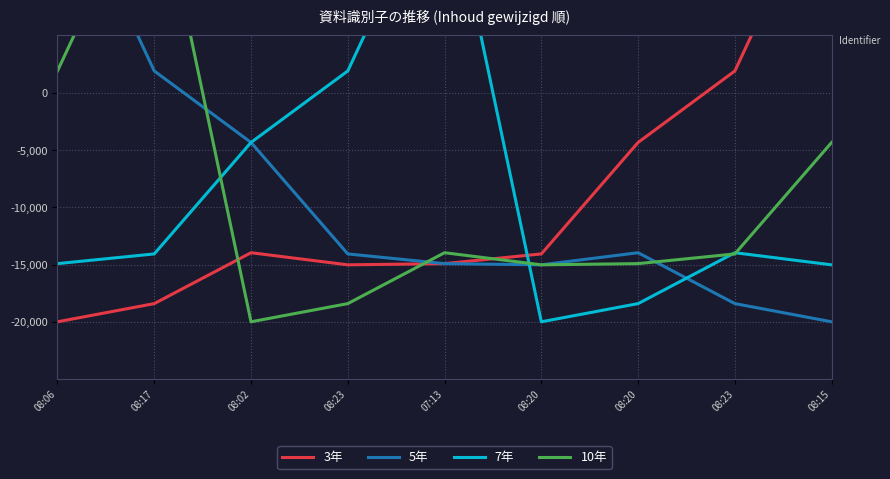

The 3年 series shows -15026.5 at 08:23. True or false?

True